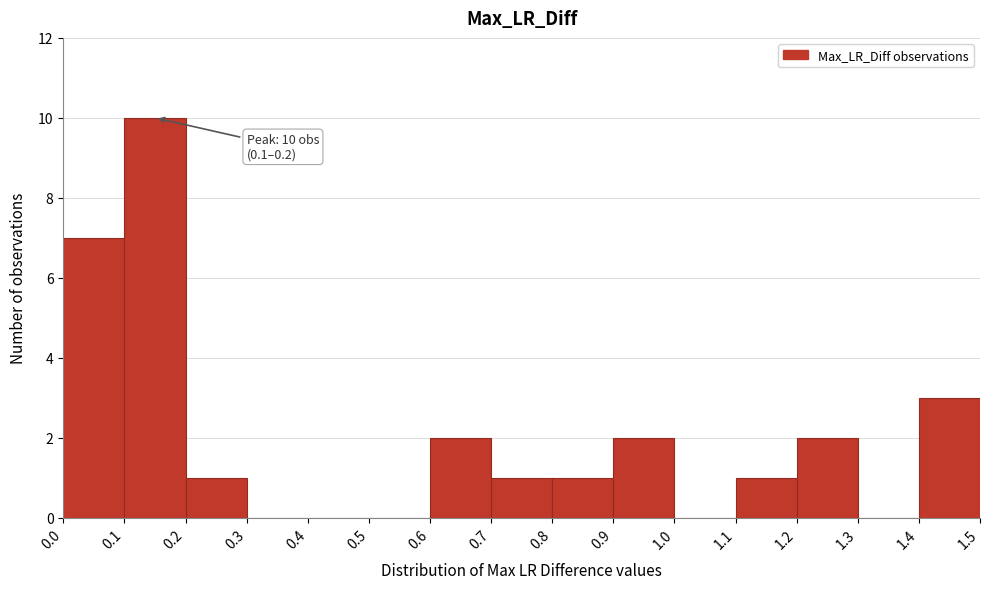

Over which range of the x-axis is the bar tallest?

0.1 to 0.2